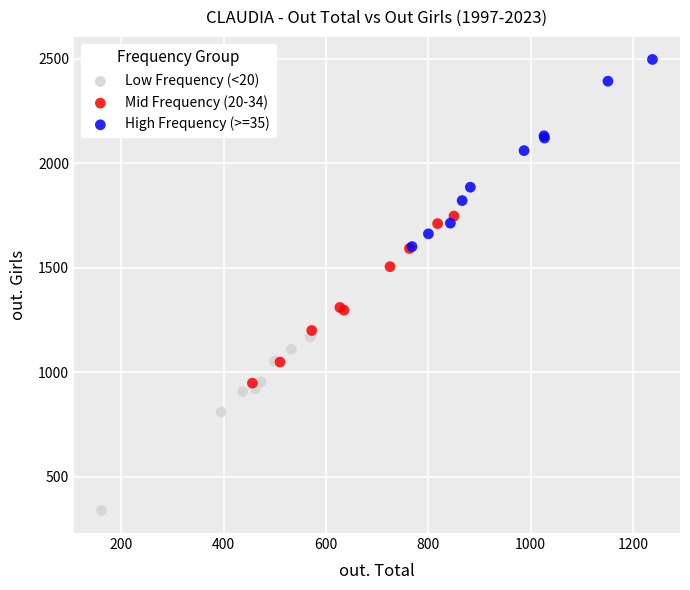

Which series reaches the maximum Y coordinate?

High Frequency (>=35)